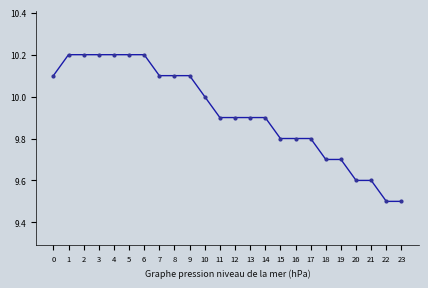

What is the change in value from 2 to 17?

-0.4